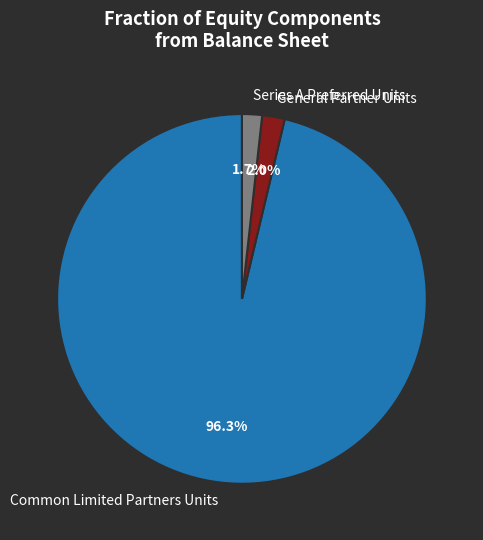

Which has a higher value, General Partner Units or Common Limited Partners Units?

Common Limited Partners Units